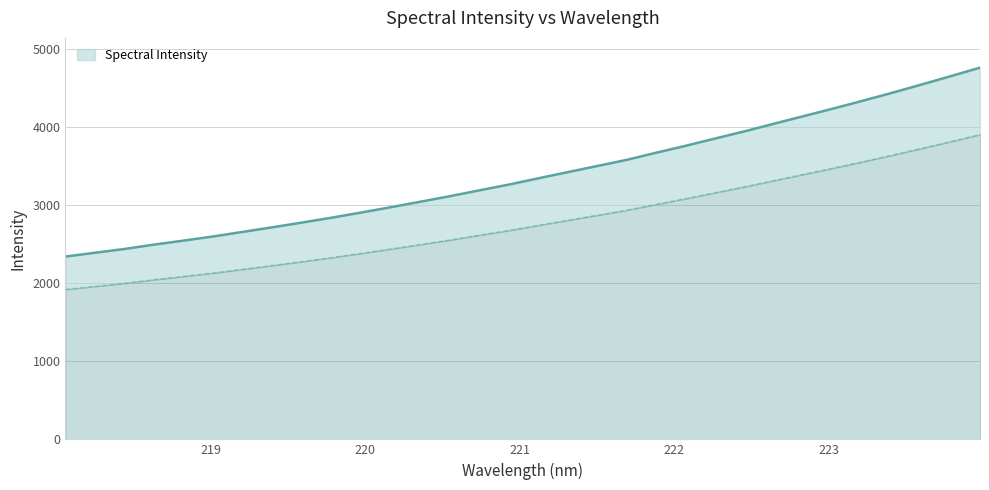

Which category has the lowest value across all series?

218.0596